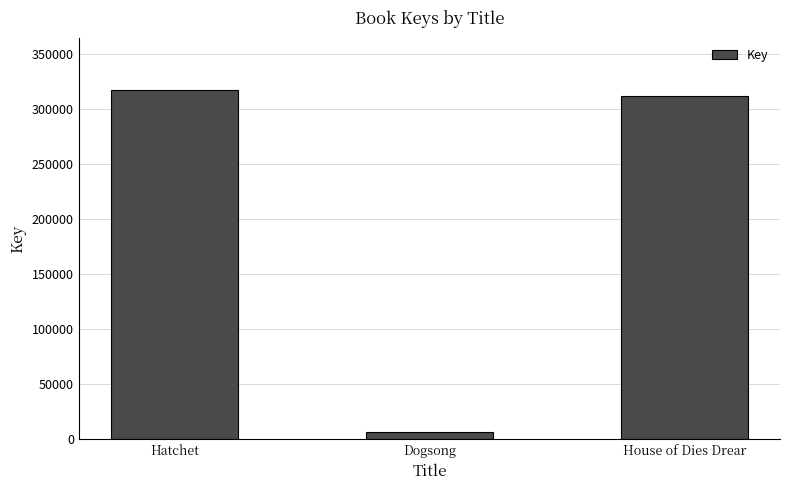

Reading left to right, extract all data points from this chart.

317001	6574	311600